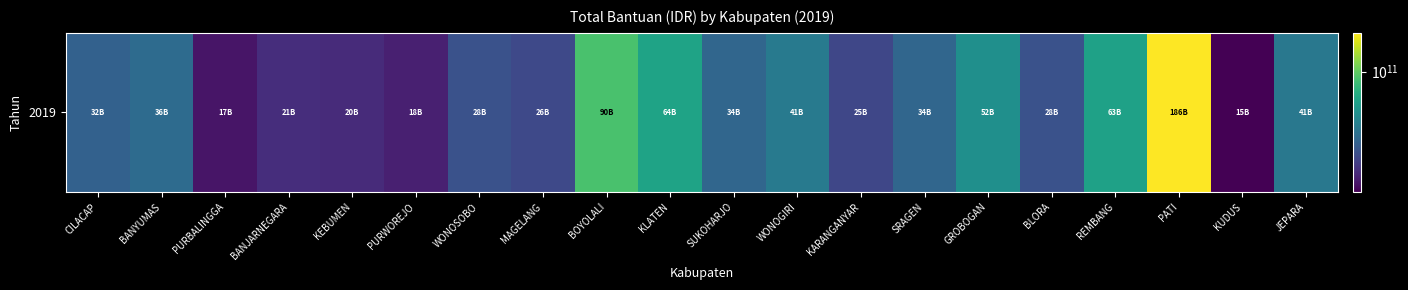

What value does the data have at WONOGIRI?

41345000000